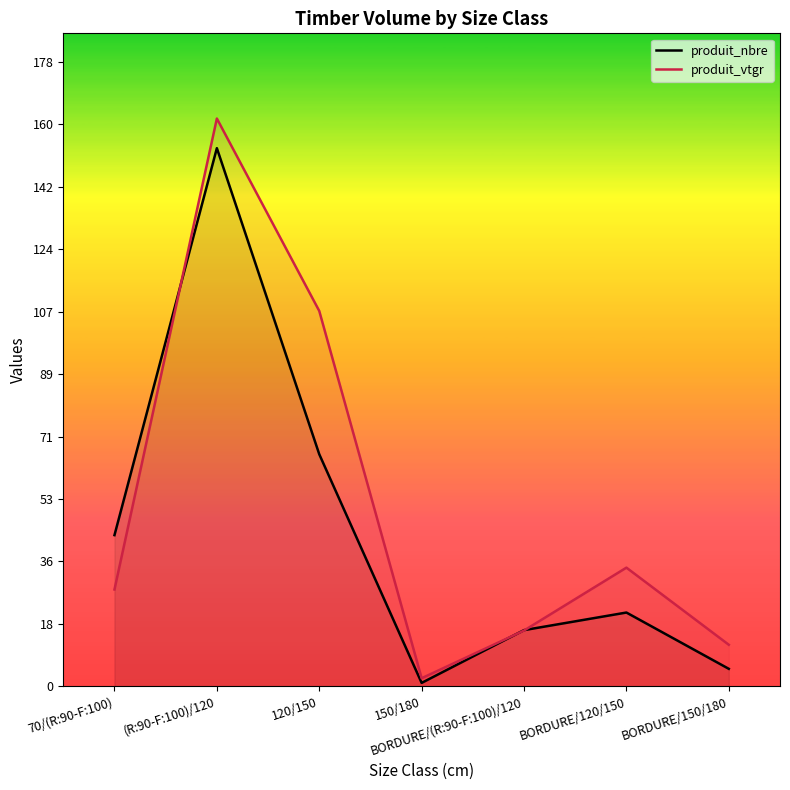

Which category has the lowest value across all series?

150/180